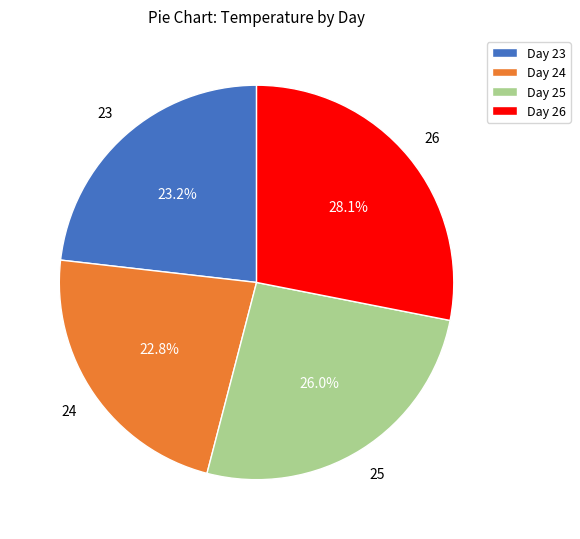

What is the ratio of the value at Day 23 to the value at Day 25?

0.9